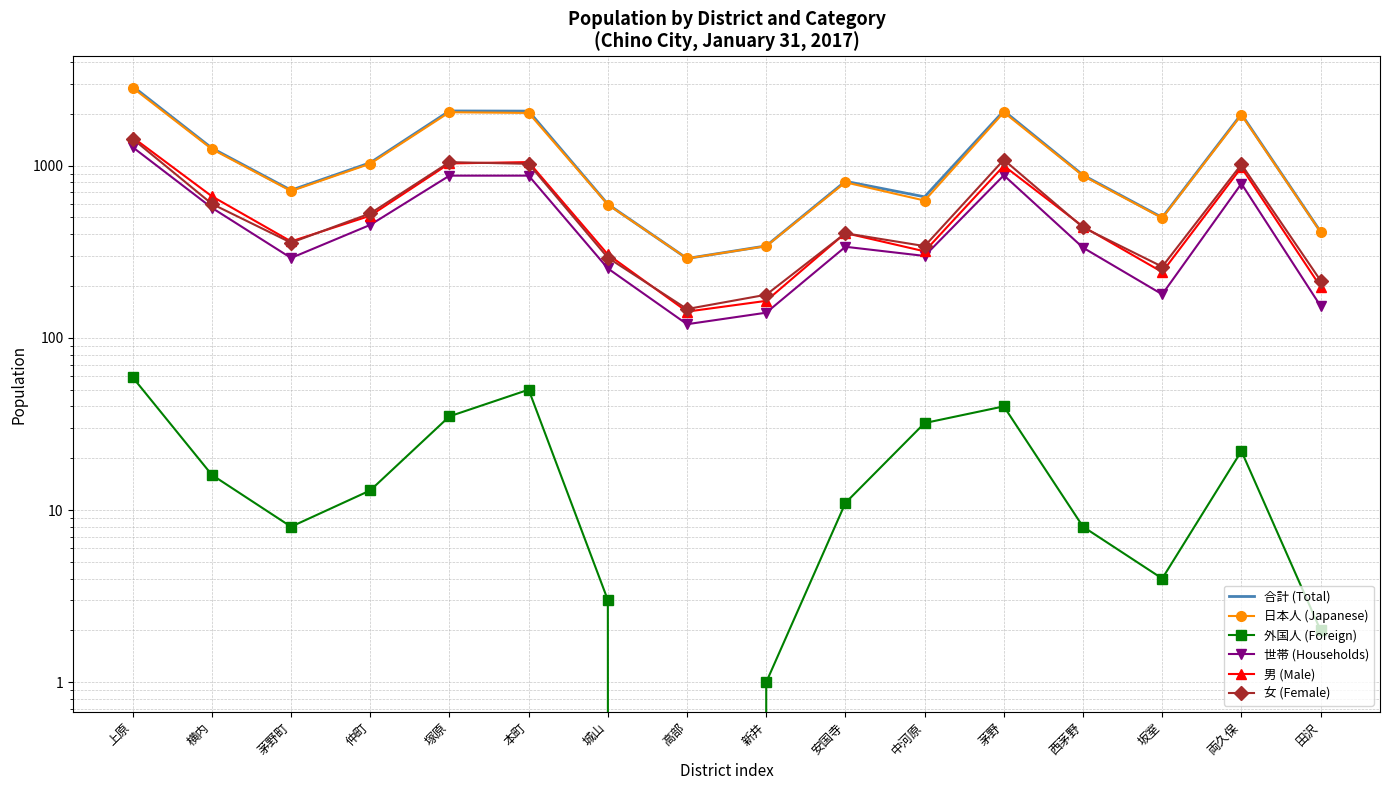

At which label does 世帯 (Households) reach its peak?

上原